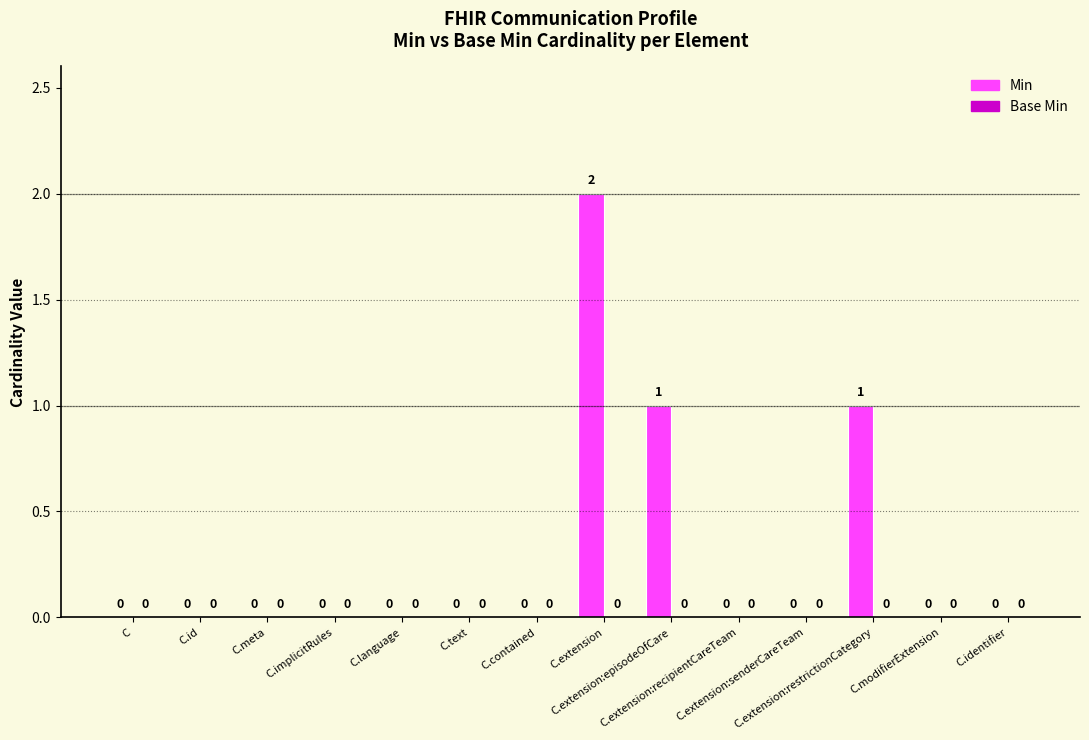

How many positive values are there?

3